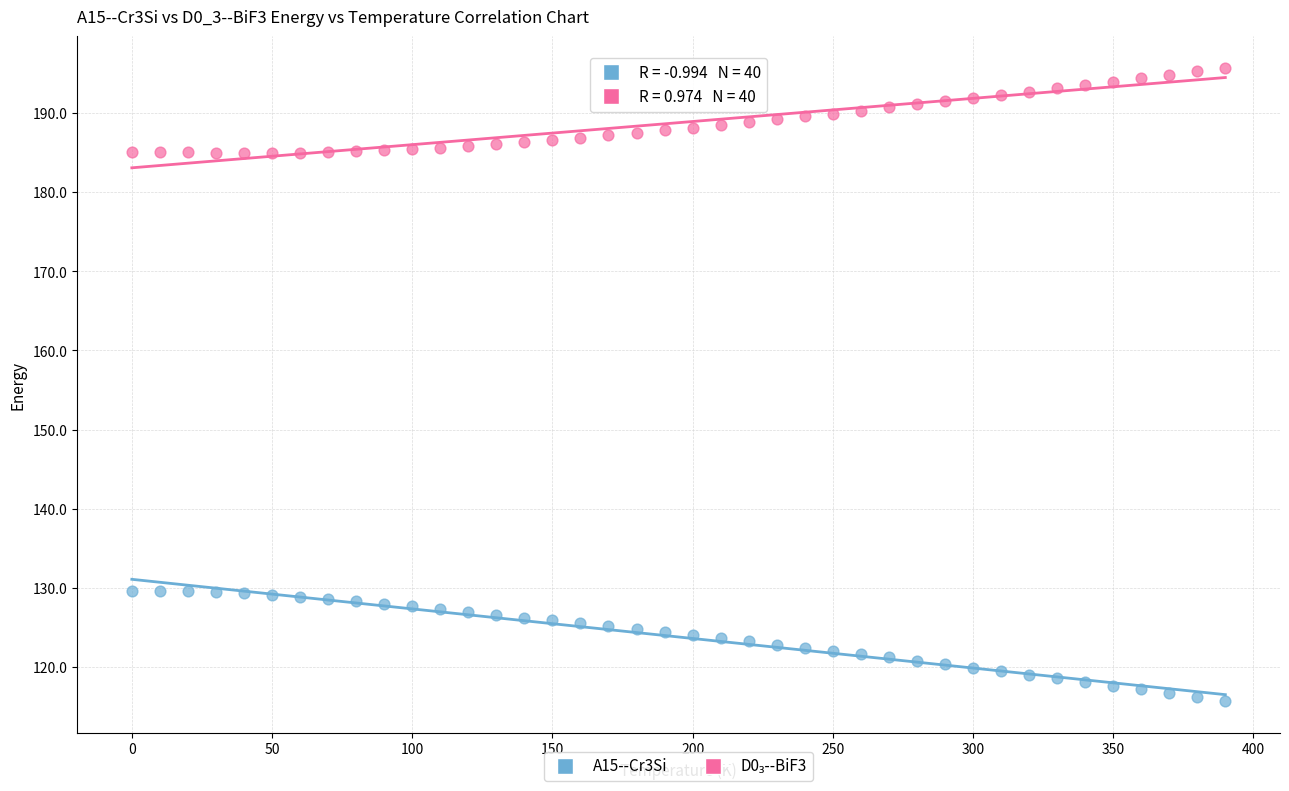

Across all data points, what is the range of X values (max minus min)?

390.0